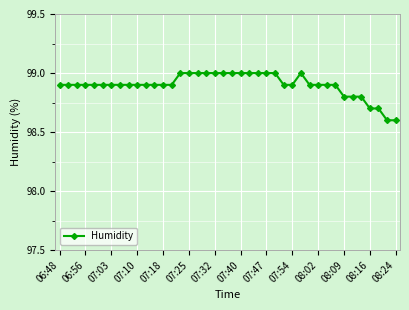

What is the smallest value displayed?

98.6